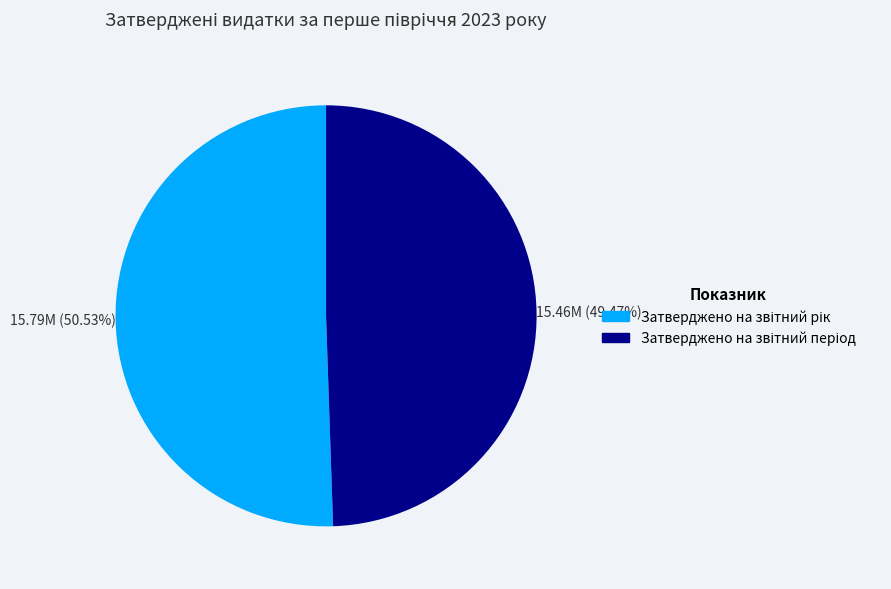

Is there a majority slice in this chart?

Yes